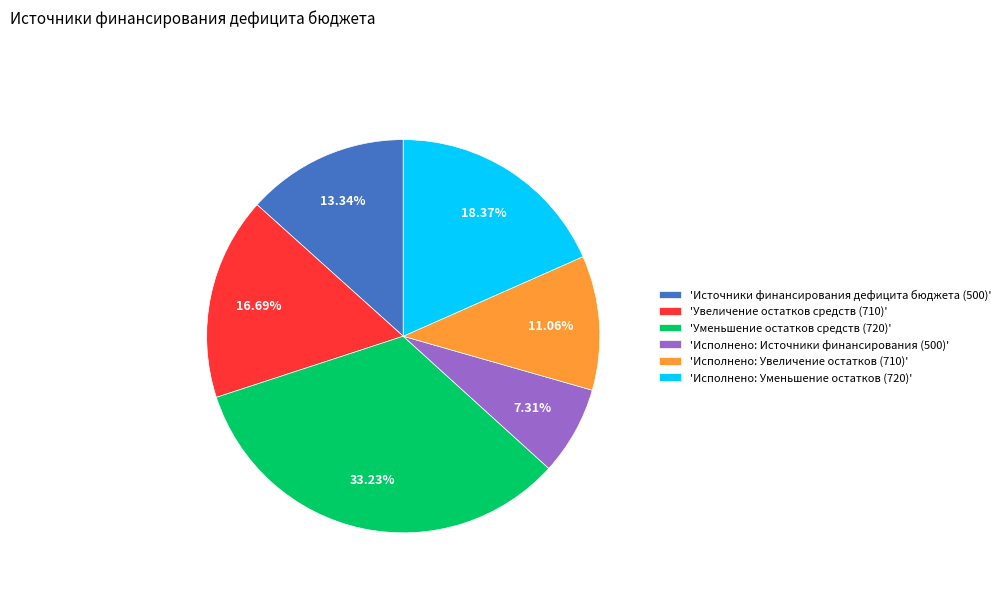

Is there any slice that represents more than half of the pie?

No